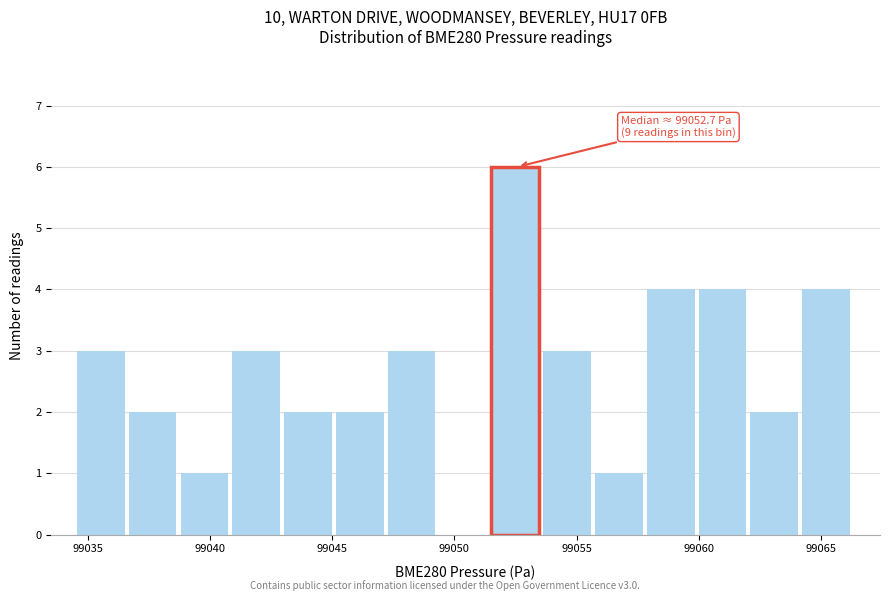

Over which range of the x-axis is the bar tallest?

99051.5 to 99053.5